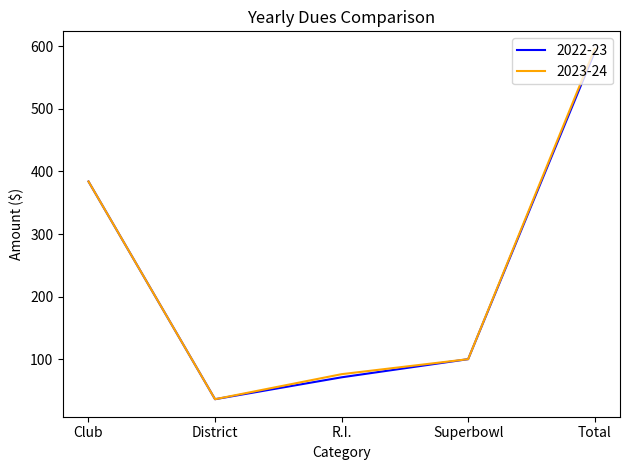

At which category is the sum across all series the highest?

Total